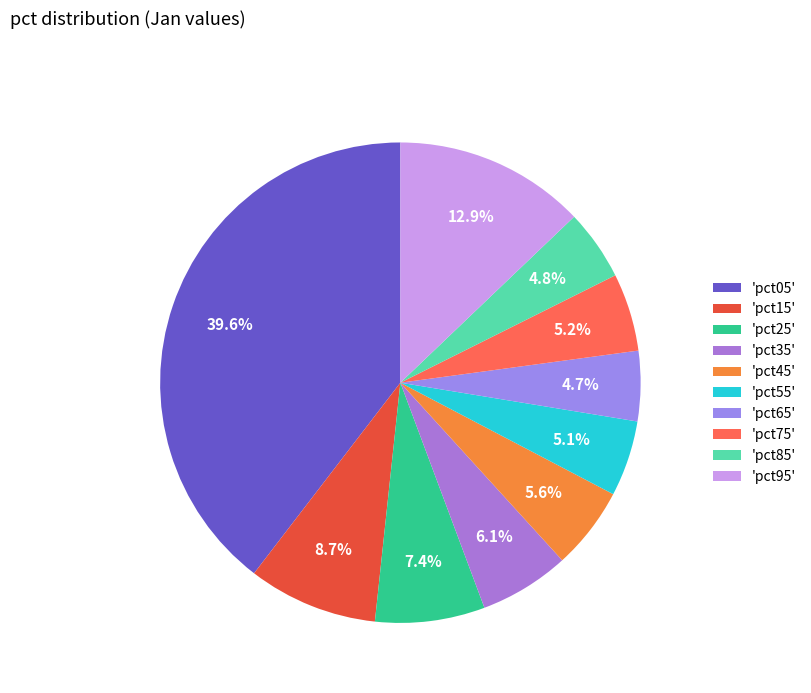

How many slices are in this pie chart?

10